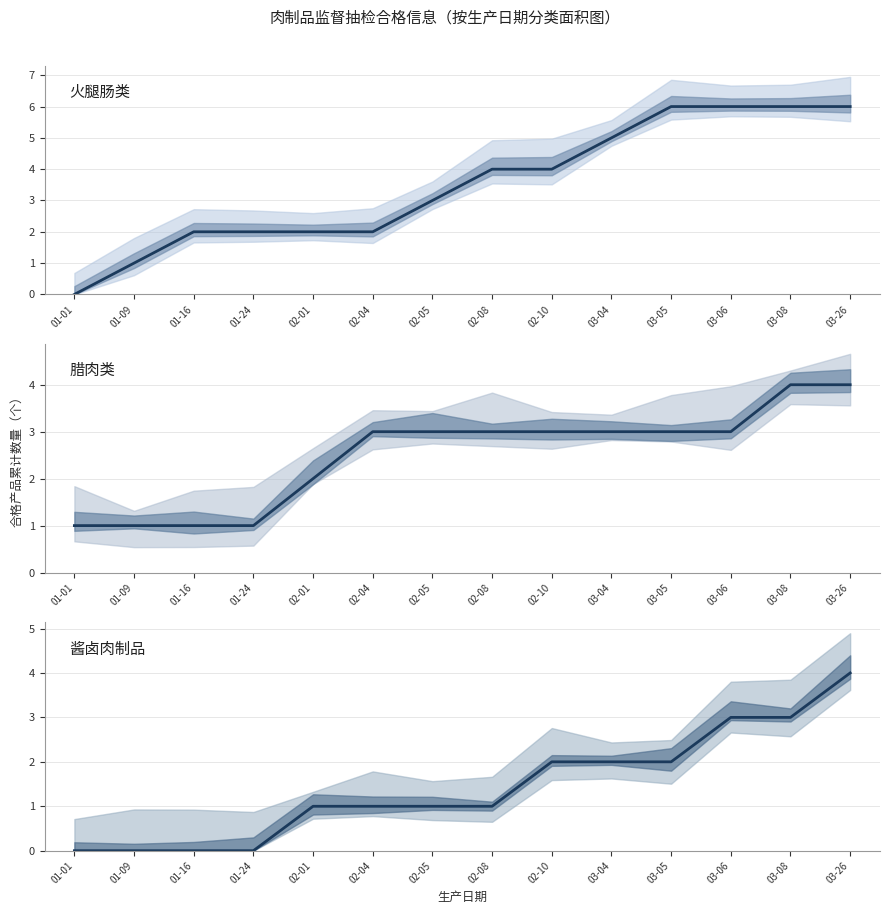

Reading left to right, transcribe all the data shown in this chart.

火腿肠类: 0	1	2	2	2	2	3	4	4	5	6	6	6	6
腊肉类: 1	1	1	1	2	3	3	3	3	3	3	3	4	4
酱卤肉制品: 0	0	0	0	1	1	1	1	2	2	2	3	3	4